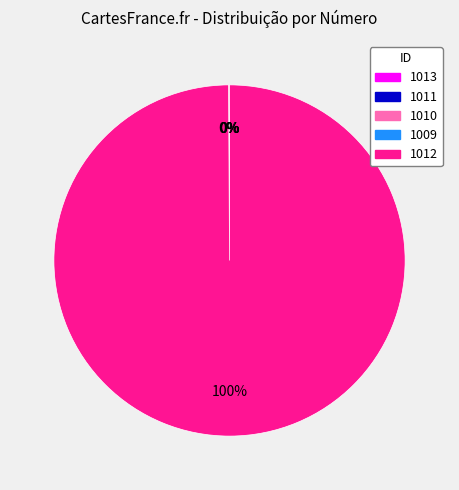

To the nearest percent, what percentage of the pie is 1012?

100%